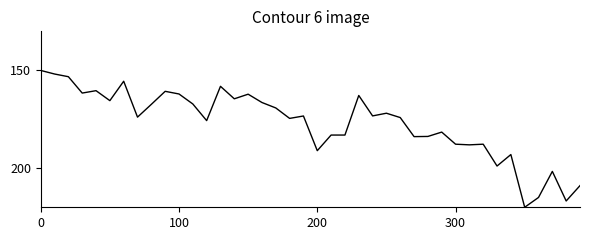

What is the sum of all values?

7079.1